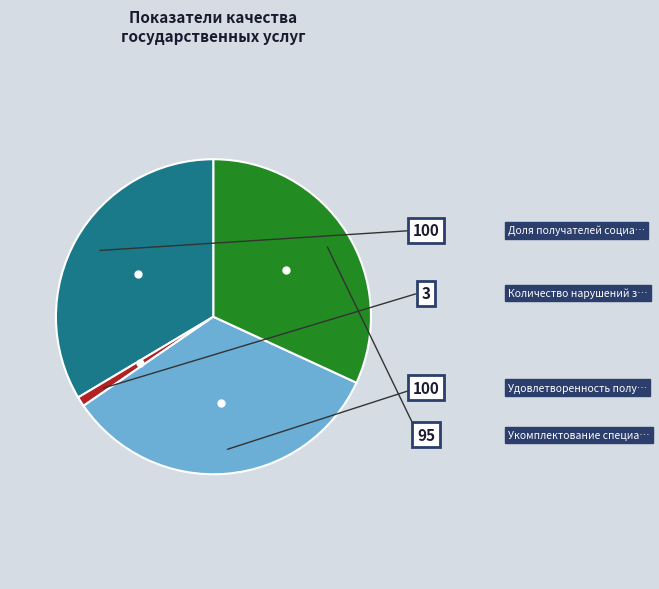

Does any single category account for the majority?

No